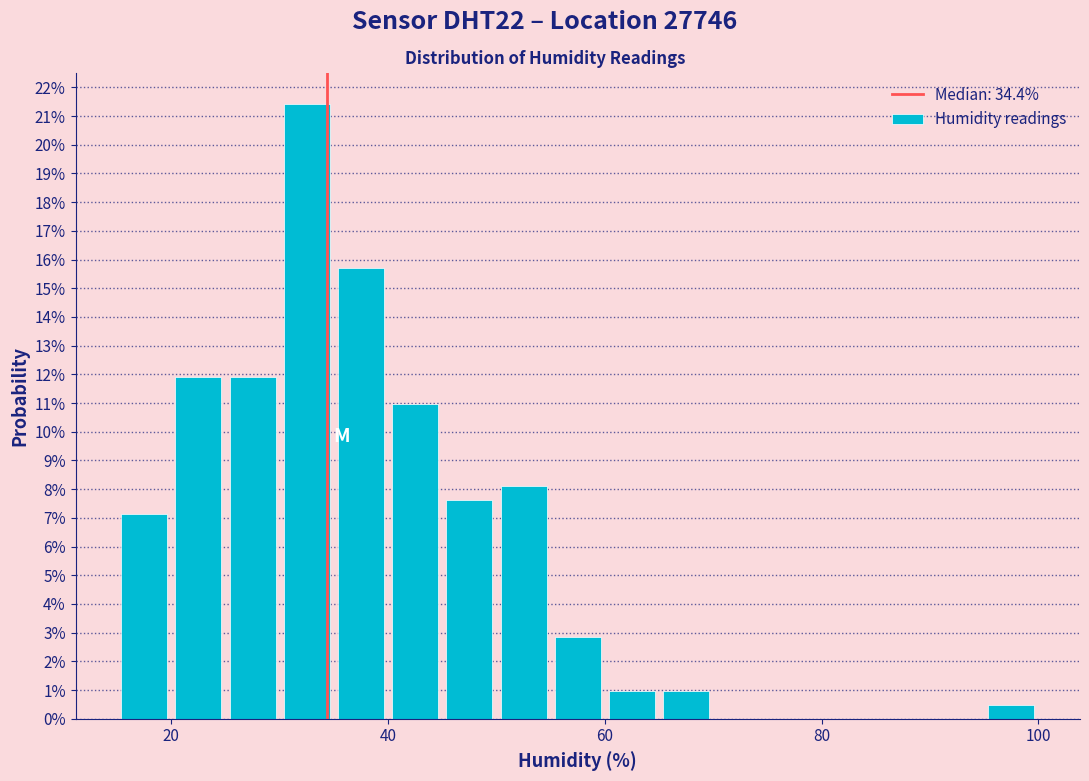

Around what value on the x-axis is the tallest bar? Give the approximate position of its centre, as read against the axis.

32